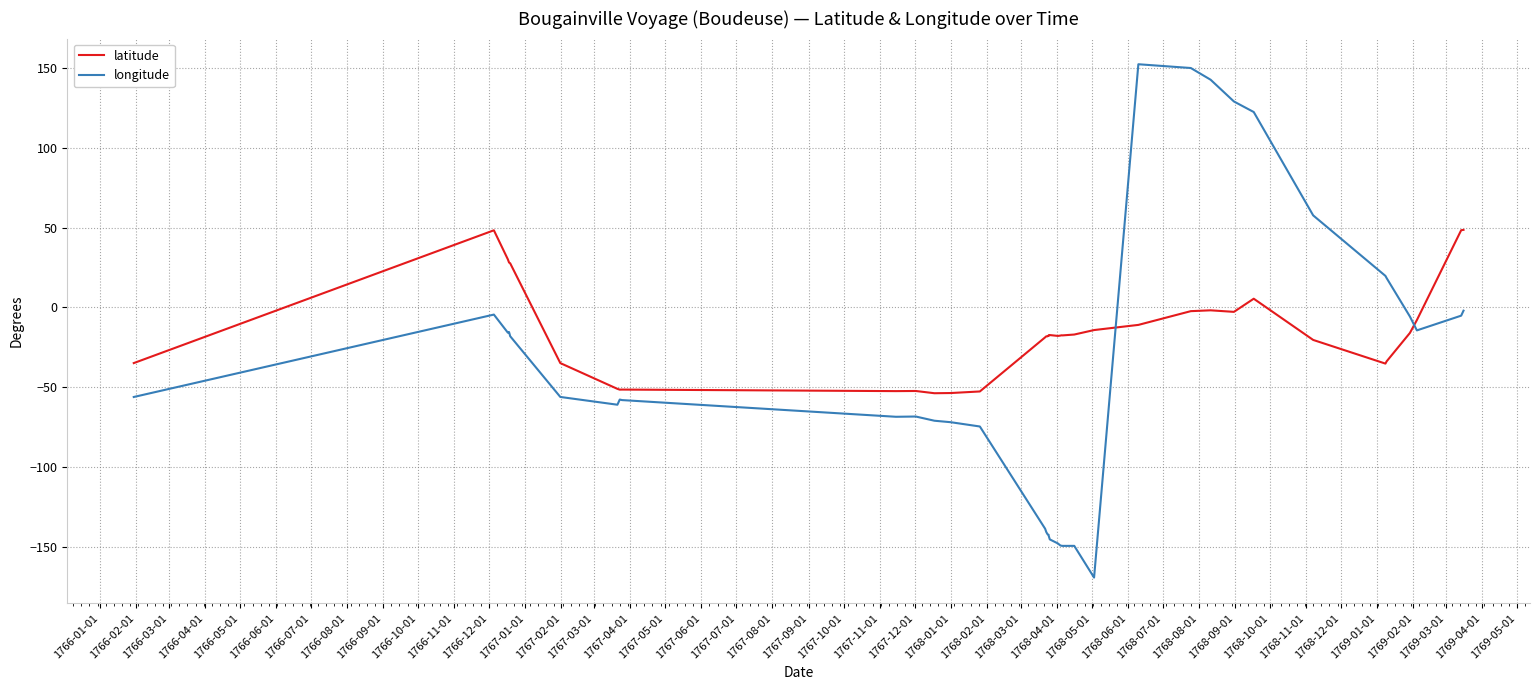

What is the difference between the maximum and minimum values in the latitude series?

102.5